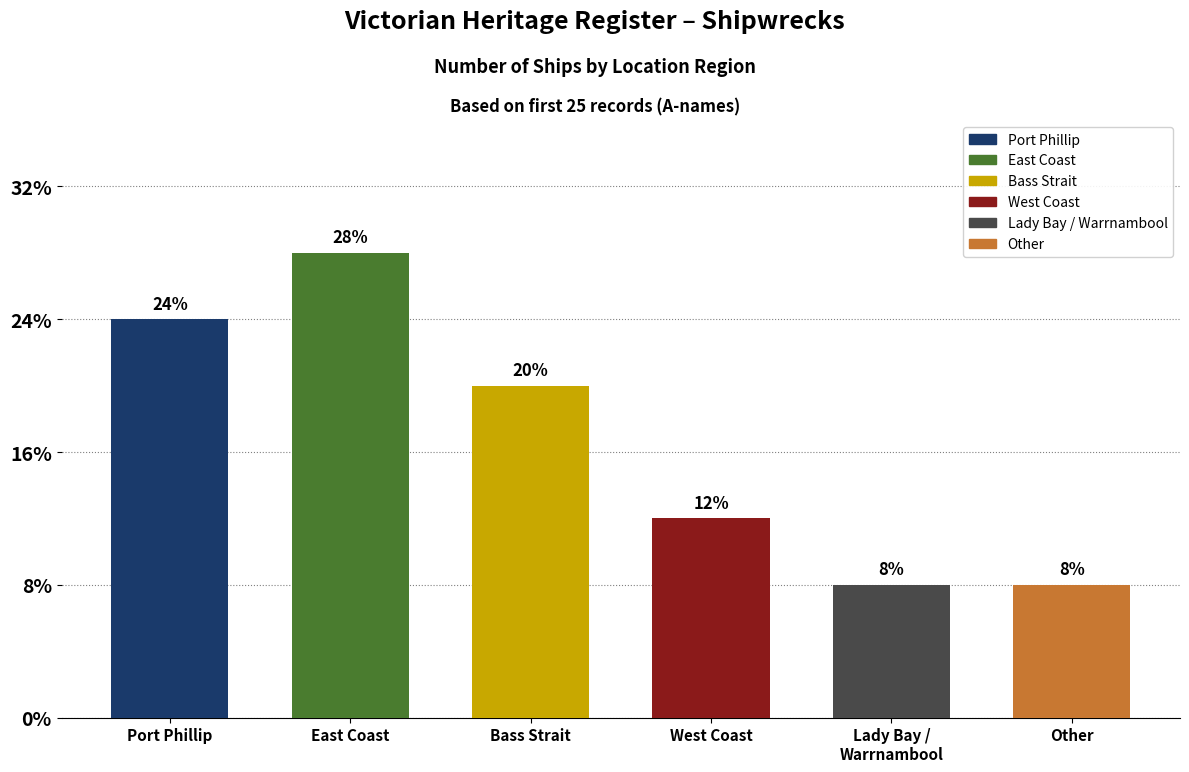

Reading left to right, extract all data points from this chart.

Port Phillip=6	East Coast=7	Bass Strait=5	West Coast=3	Lady Bay / Warrnambool=2	Other=2